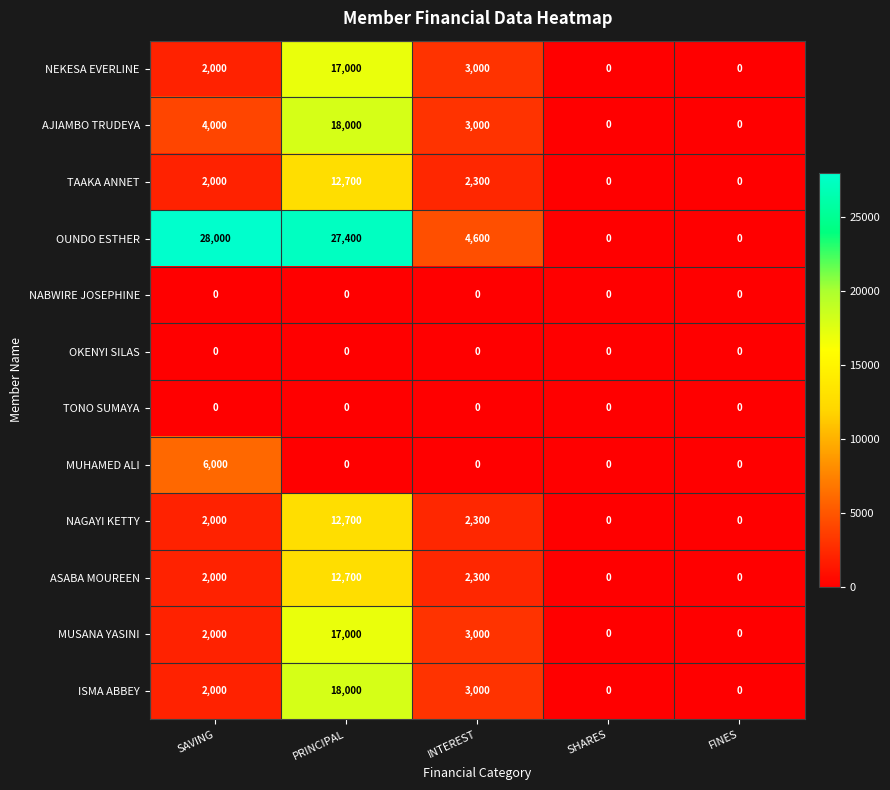

How many categories are shown in the chart?

5